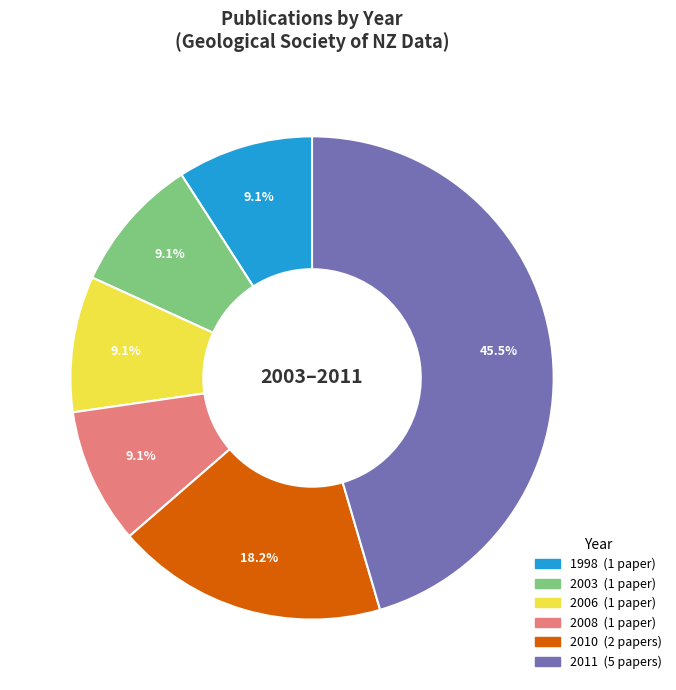

Is there a majority slice in this chart?

No